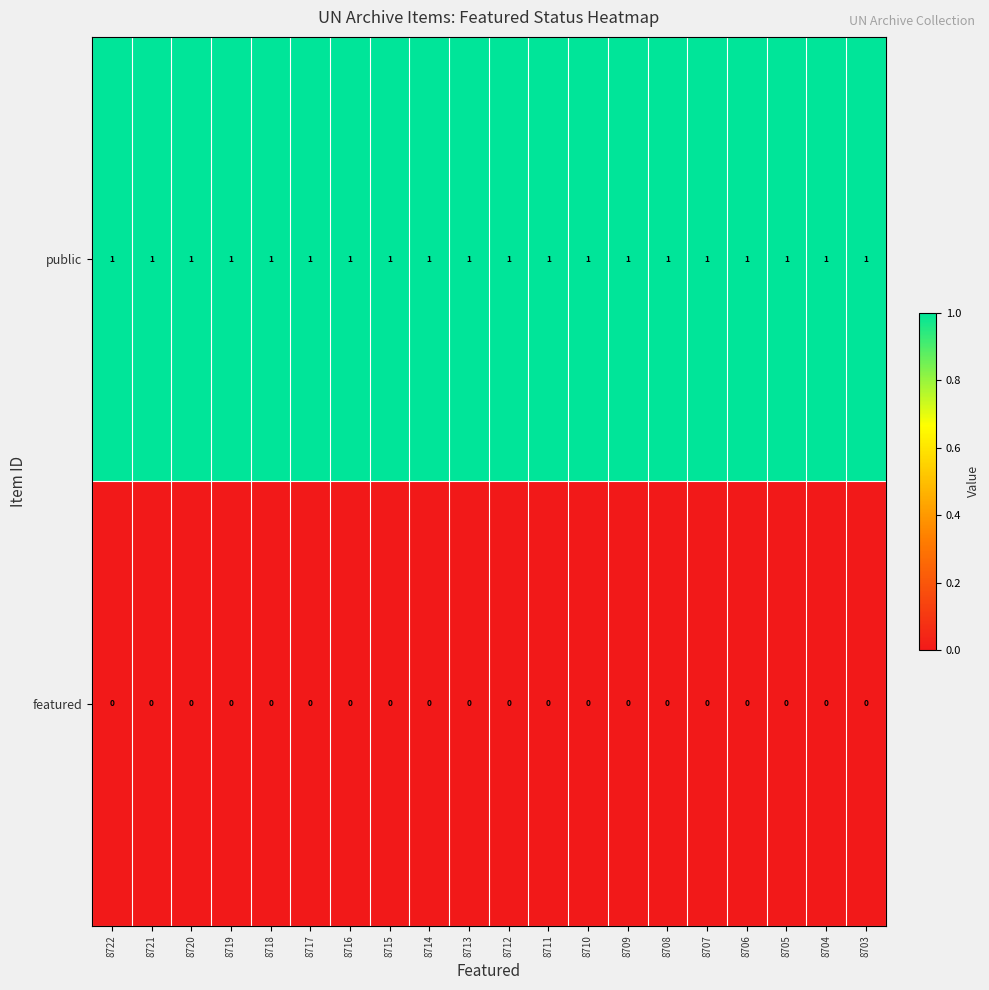

At 8712, list the series in order from smallest to largest.

featured, public